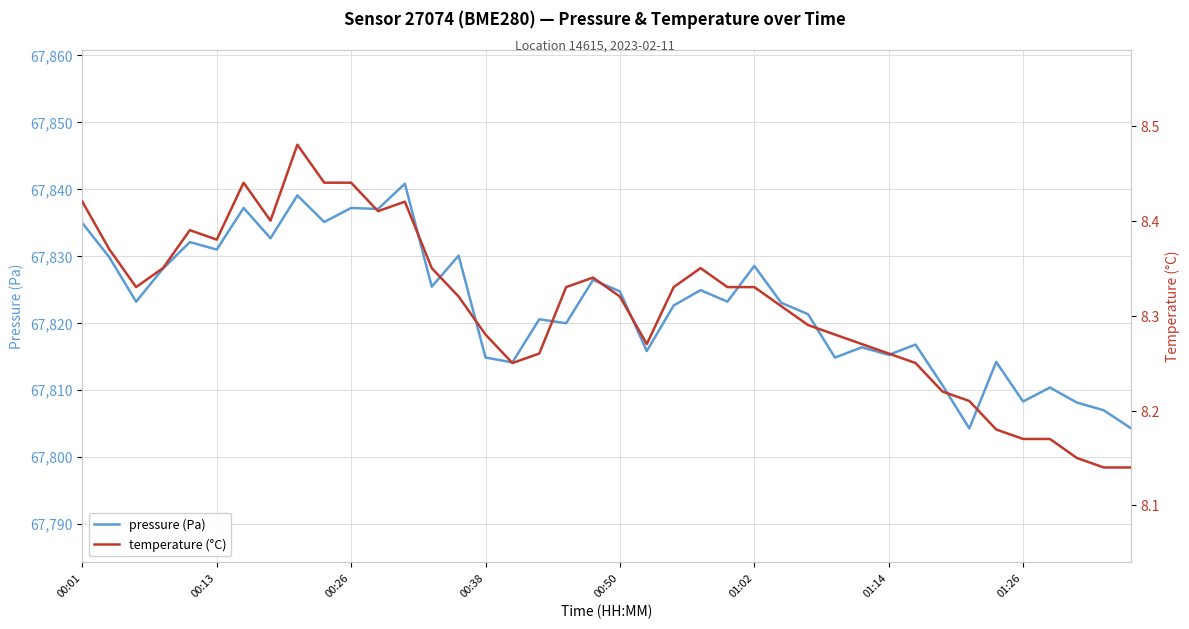

True or false: pressure (Pa) has more than 0 interior local peaks.

True